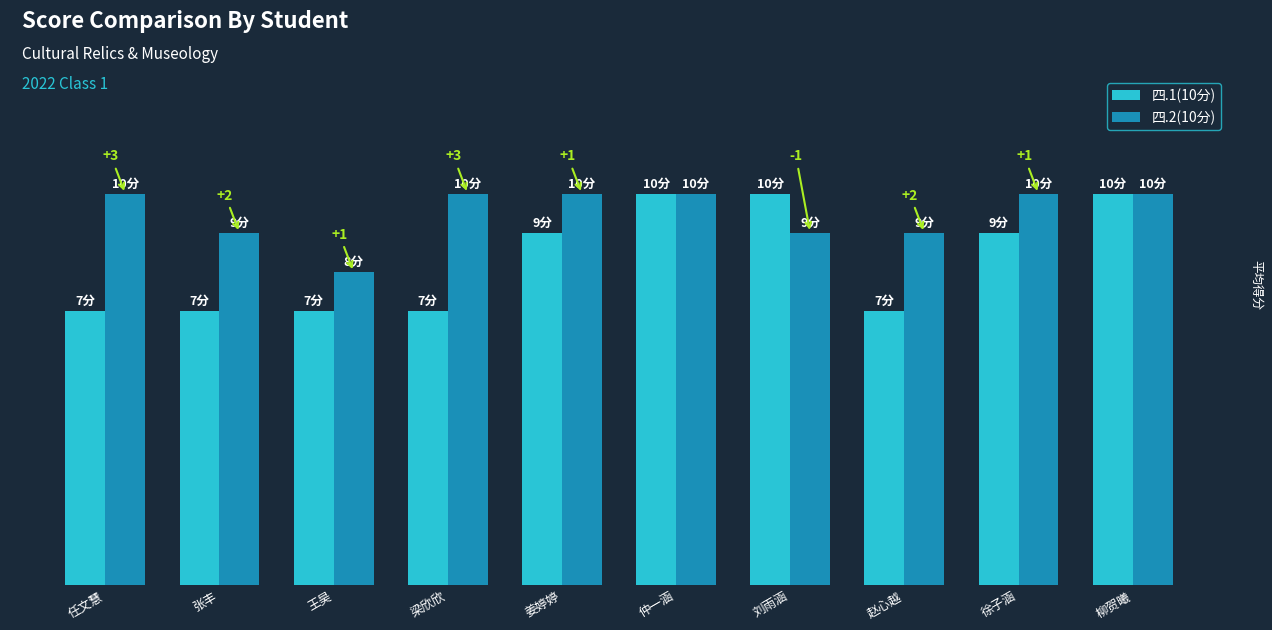

The 四.1(10分) series shows 4 at 张丰. True or false?

False